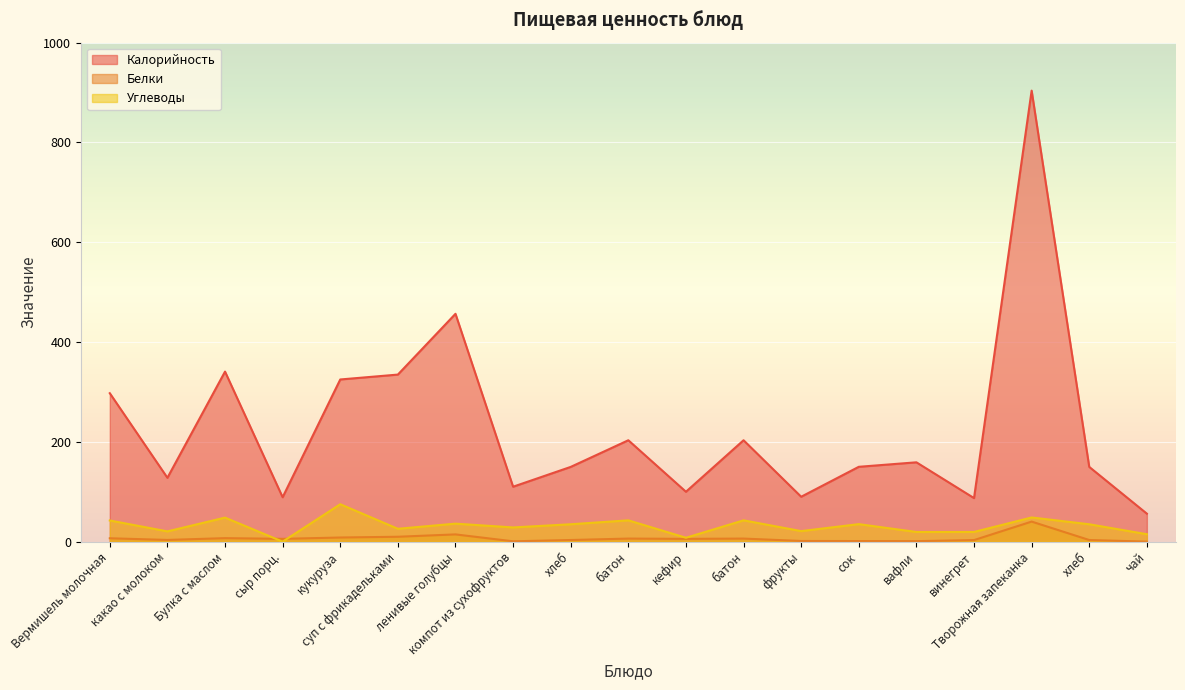

What are all the series names shown in the legend?

Калорийность, Белки, Углеводы